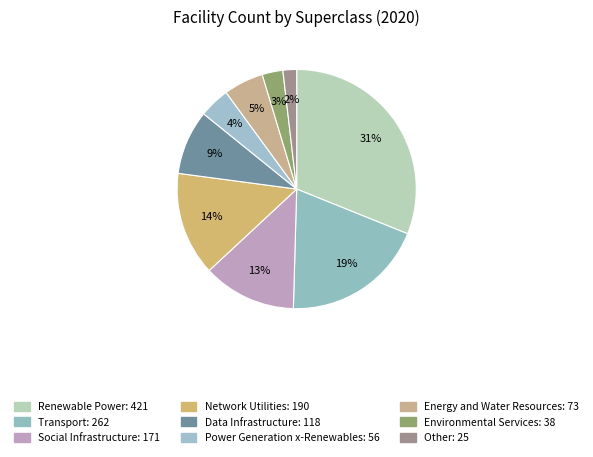

What is the smallest slice in the pie chart?

Other